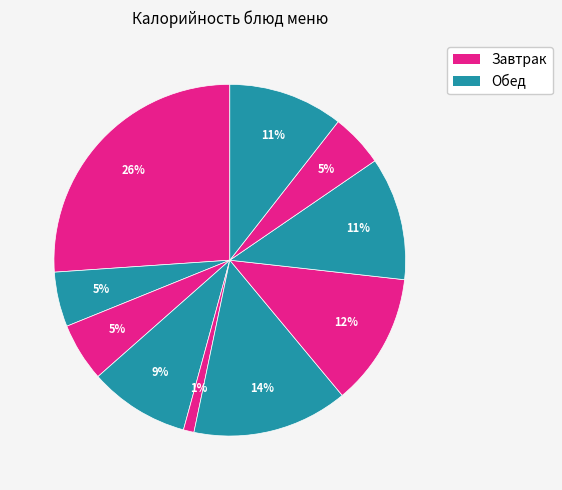

How many slices are in this pie chart?

10